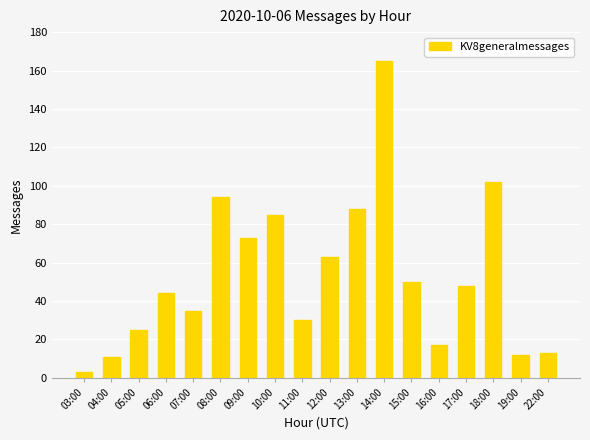

At which label is the value closest to 84?

10:00